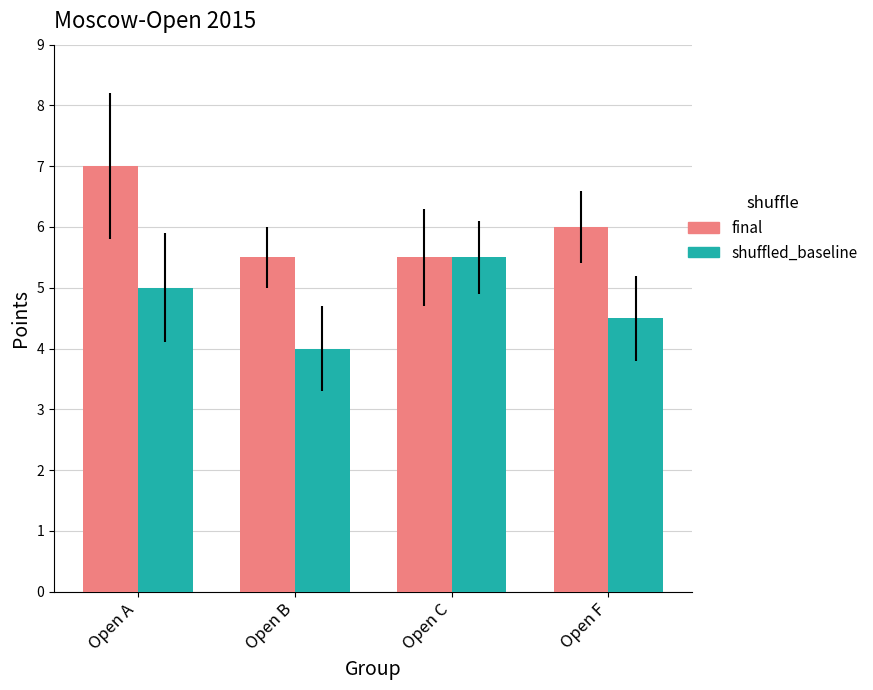

What is the difference between the highest and lowest values at Open A?

2.0